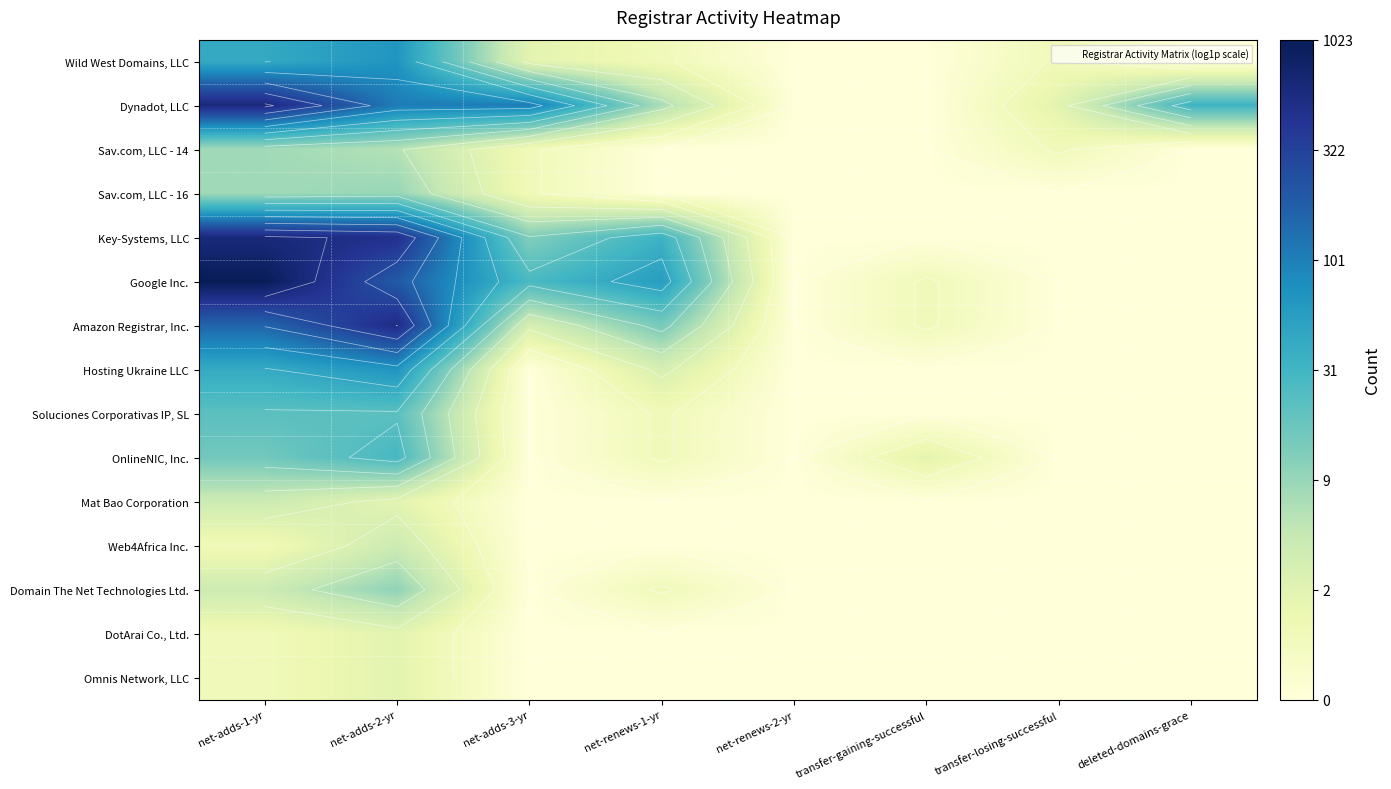

What is the approximate value of Sav.com, LLC - 14 at net-adds-3-yr?

0.7